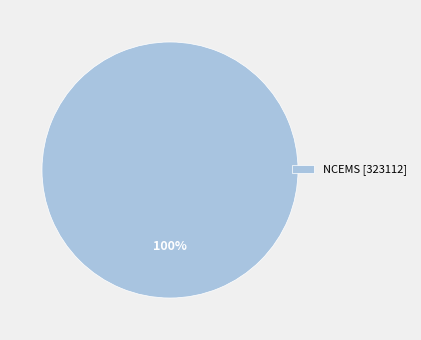

Rank the categories by value from highest to lowest.

NCEMS [323112]